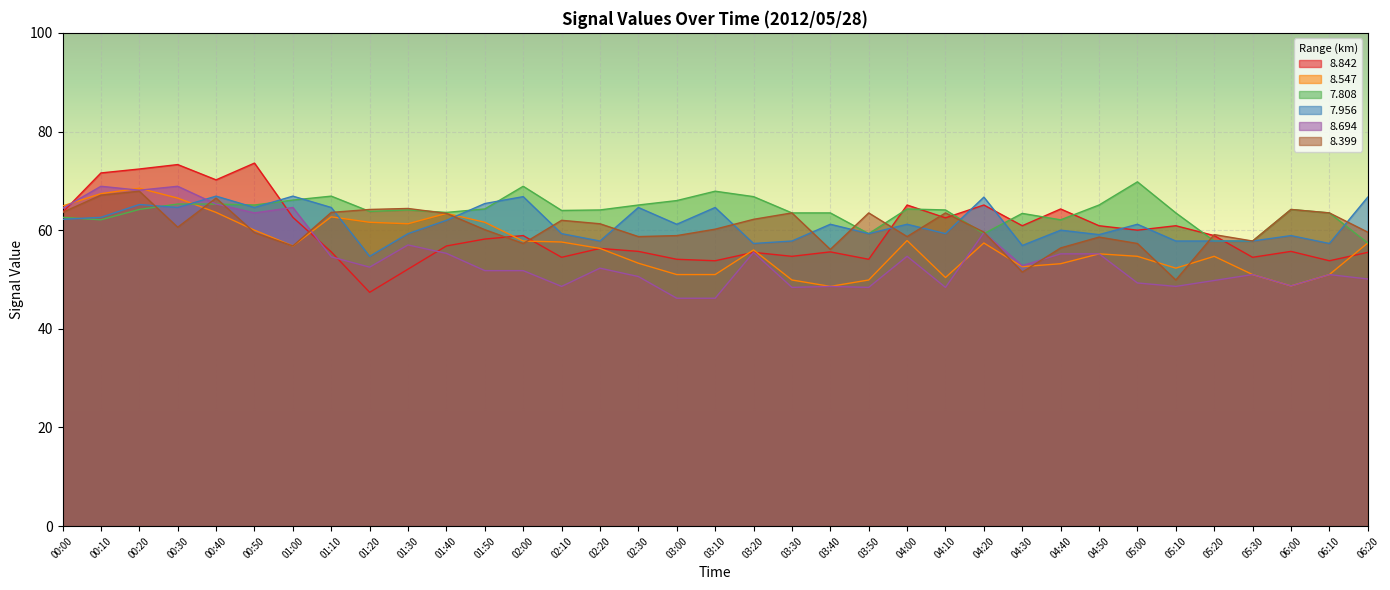

Reading left to right, transcribe all the data shown in this chart.

8.842: 63.6	71.6	72.4	73.3	70.2	73.6	62.6	55.6	47.4	52.1	56.8	58.2	58.9	54.5	56.3	55.7	54.1	53.8	55.5	54.7	55.6	54.1	65.1	62.5	65.1	60.9	64.3	60.9	60.0	60.9	58.9	54.5	55.7	53.8	55.5
8.547: 64.9	67.4	68.5	66.5	63.6	60.0	56.8	62.7	61.6	61.3	63.4	61.6	57.8	57.6	56.3	53.3	51.0	51.0	56.0	49.9	48.6	49.9	57.9	50.4	57.4	52.6	53.2	55.2	54.7	52.3	54.7	51.0	48.7	51.0	57.4
7.808: 62.6	62.1	64.2	65.3	65.3	65.1	66.1	66.9	63.8	64.1	63.6	64.3	68.9	64.0	64.1	65.1	66.0	67.9	66.8	63.5	63.5	59.3	64.3	64.1	59.3	63.4	62.1	65.1	69.8	63.5	57.8	57.8	64.2	63.5	57.4
7.956: 62.2	62.6	65.2	64.6	66.9	64.6	66.9	64.6	54.7	59.3	62.0	65.4	66.8	59.3	57.8	64.6	61.2	64.6	57.3	57.8	61.2	59.3	61.2	59.3	66.7	56.9	60.0	59.1	61.2	57.8	57.8	57.8	58.9	57.3	66.7
8.694: 64.4	68.9	68.1	68.9	65.3	63.5	64.6	54.6	52.5	57.0	55.3	51.8	51.8	48.6	52.3	50.6	46.2	46.2	55.5	48.4	48.6	48.4	54.7	48.4	59.5	52.8	55.2	55.2	49.3	48.6	49.8	51.0	48.7	51.0	50.1
8.399: 63.6	67.1	67.9	60.6	66.5	59.5	56.8	63.6	64.2	64.4	63.4	60.1	57.3	62.0	61.3	58.7	58.9	60.2	62.2	63.5	56.1	63.5	58.7	63.5	59.6	51.5	56.4	58.6	57.3	49.9	59.1	57.8	64.2	63.5	59.6